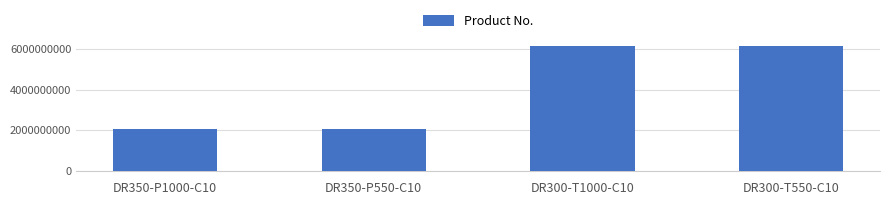

What is the minimum value shown in the chart?

2051472424